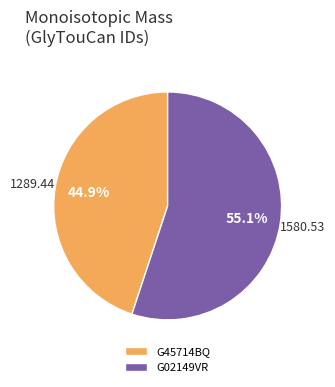

Is there a majority slice in this chart?

Yes